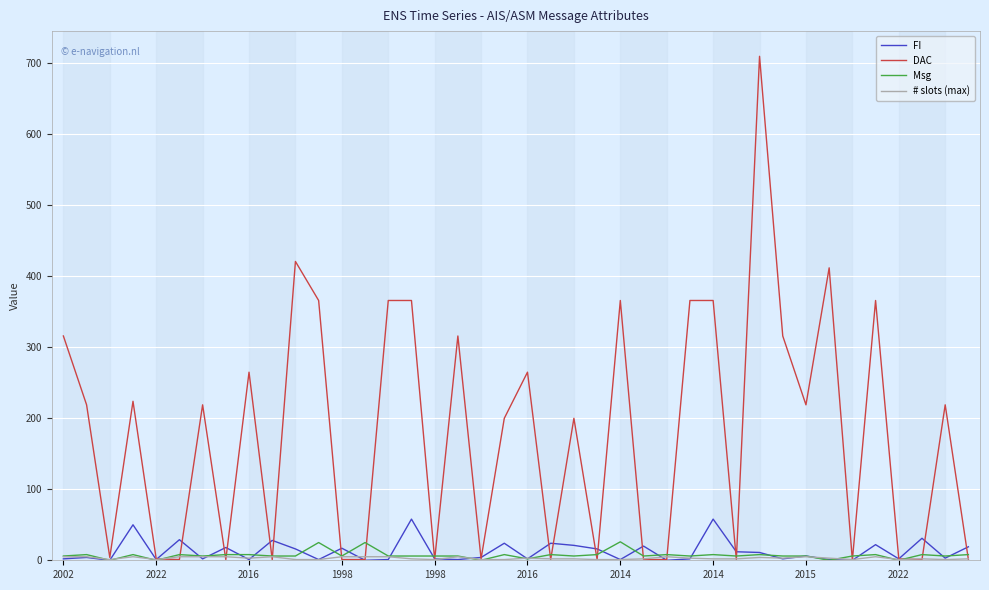

Which series has the widest spread of values?

DAC